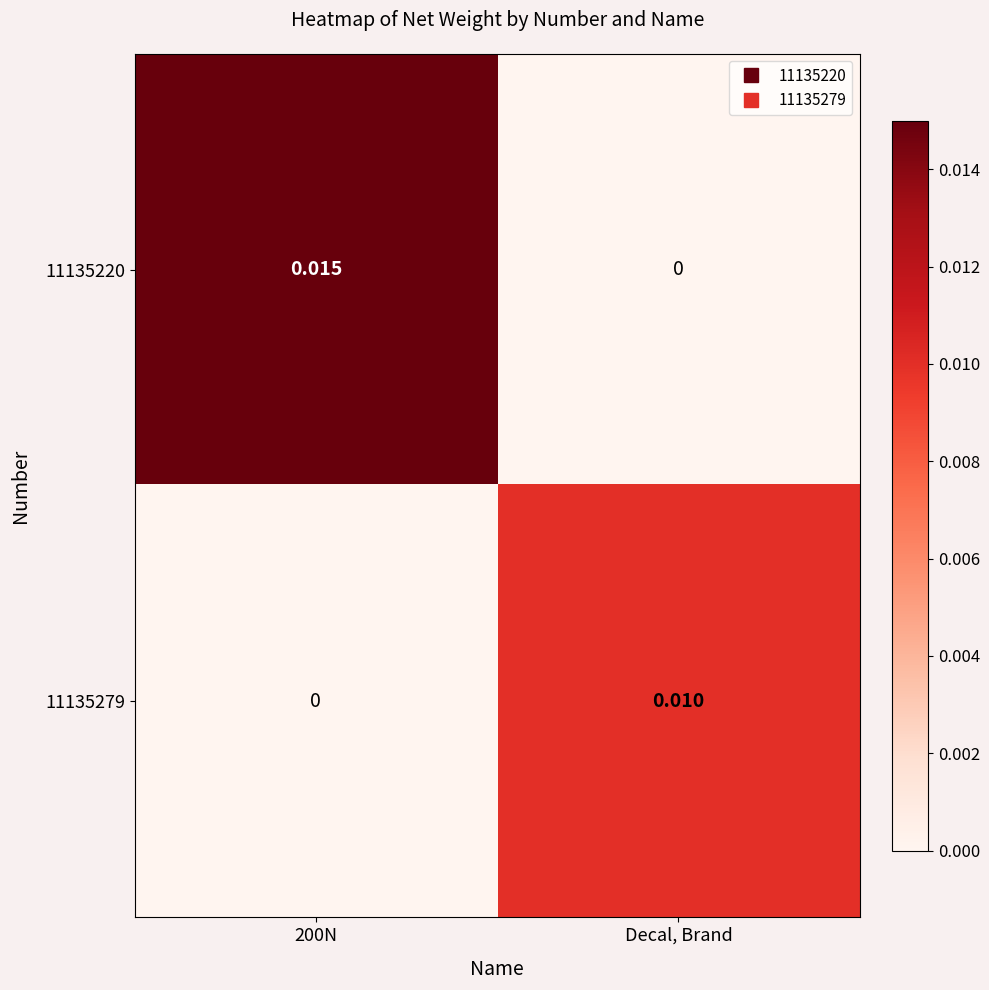

At which label is 11135220 closest to 0?

Decal, Brand